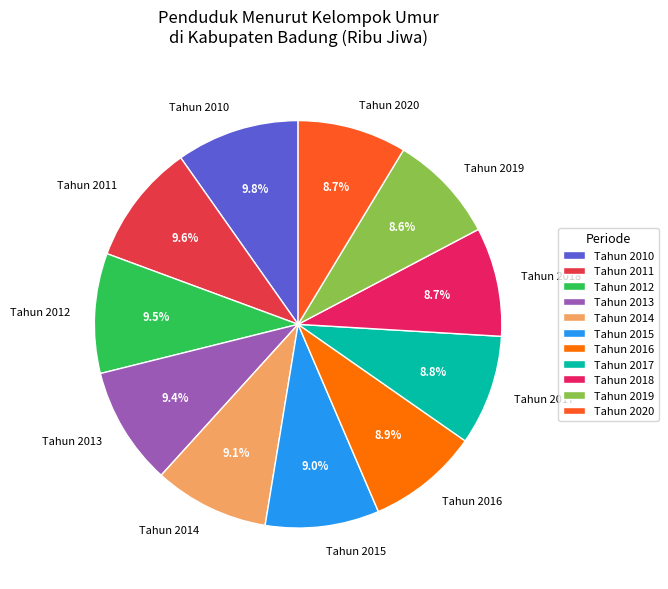

The Tahun 2018 slice represents 9% of the pie. True or false?

True